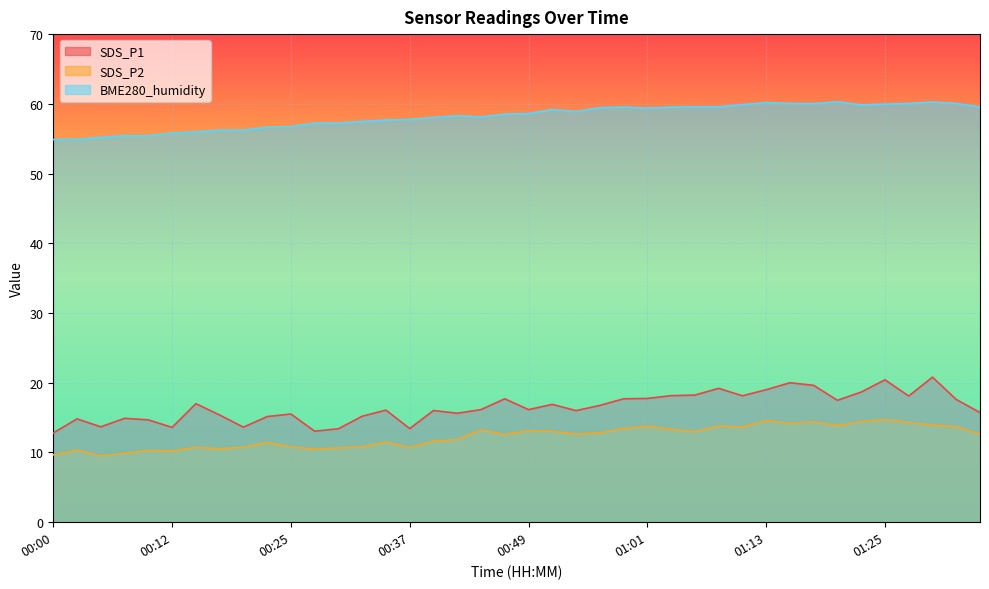

Is it true that SDS_P2 equals 21.3 at 00:49?

False